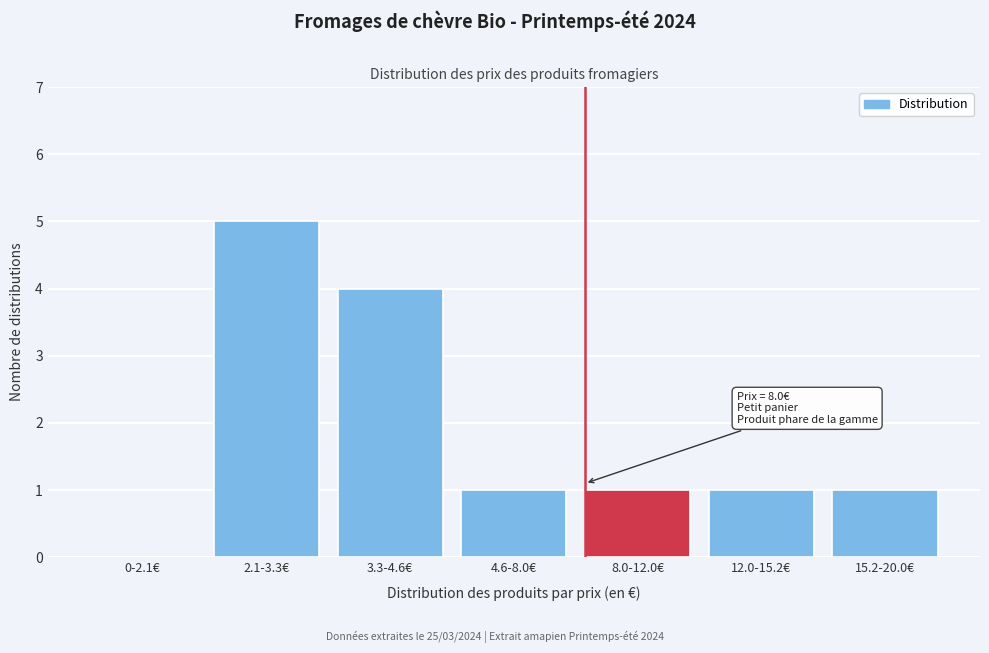

Reading left to right, list all the values displayed in this chart.

0-2.1€=0	2.1-3.3€=5	3.3-4.6€=4	4.6-8.0€=1	8.0-12.0€=1	12.0-15.2€=1	15.2-20.0€=1